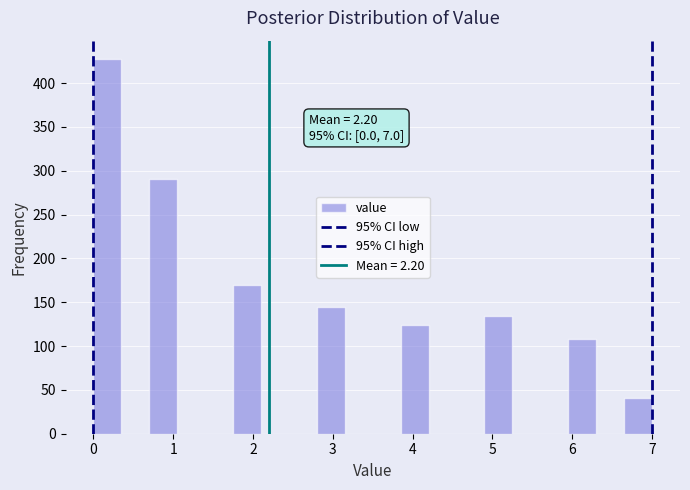

Around what value on the x-axis is the tallest bar? Give the approximate position of its centre, as read against the axis.

0.2